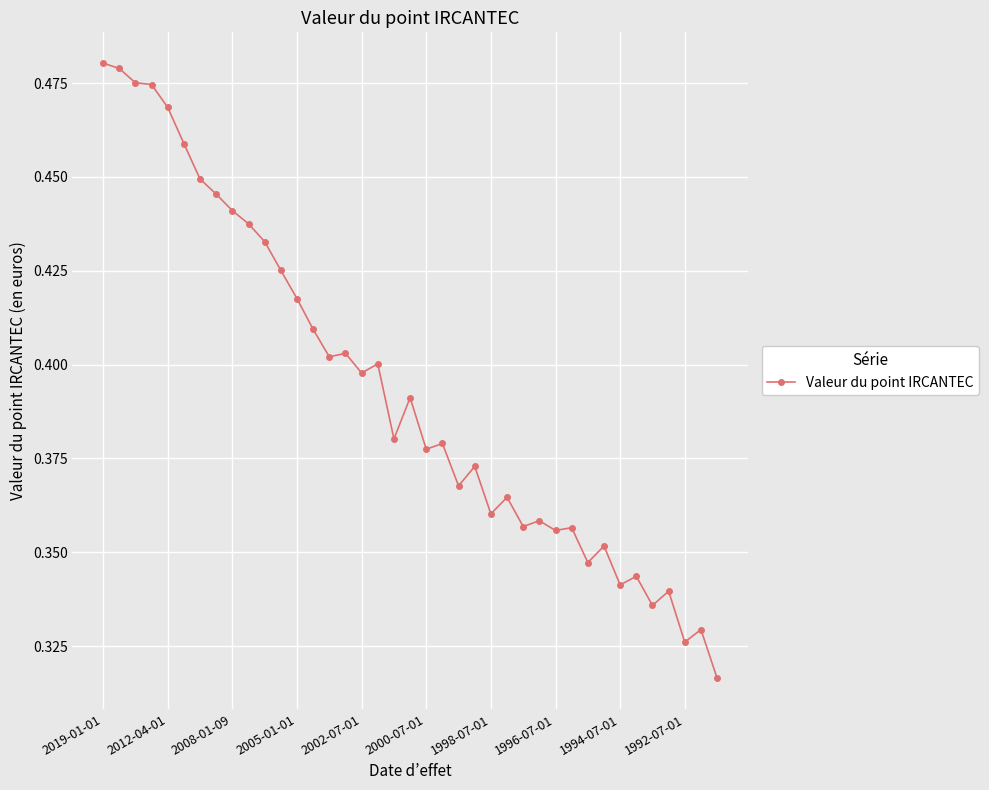

What is the sum of all values?

15.3